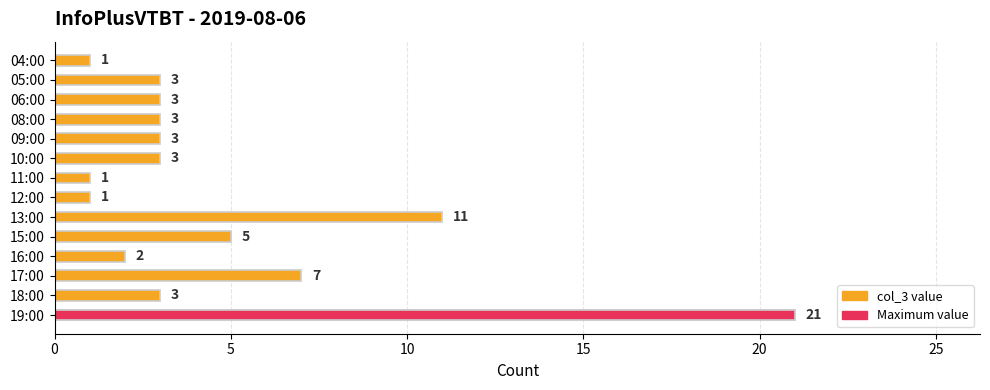

Does the chart contain any negative values?

No